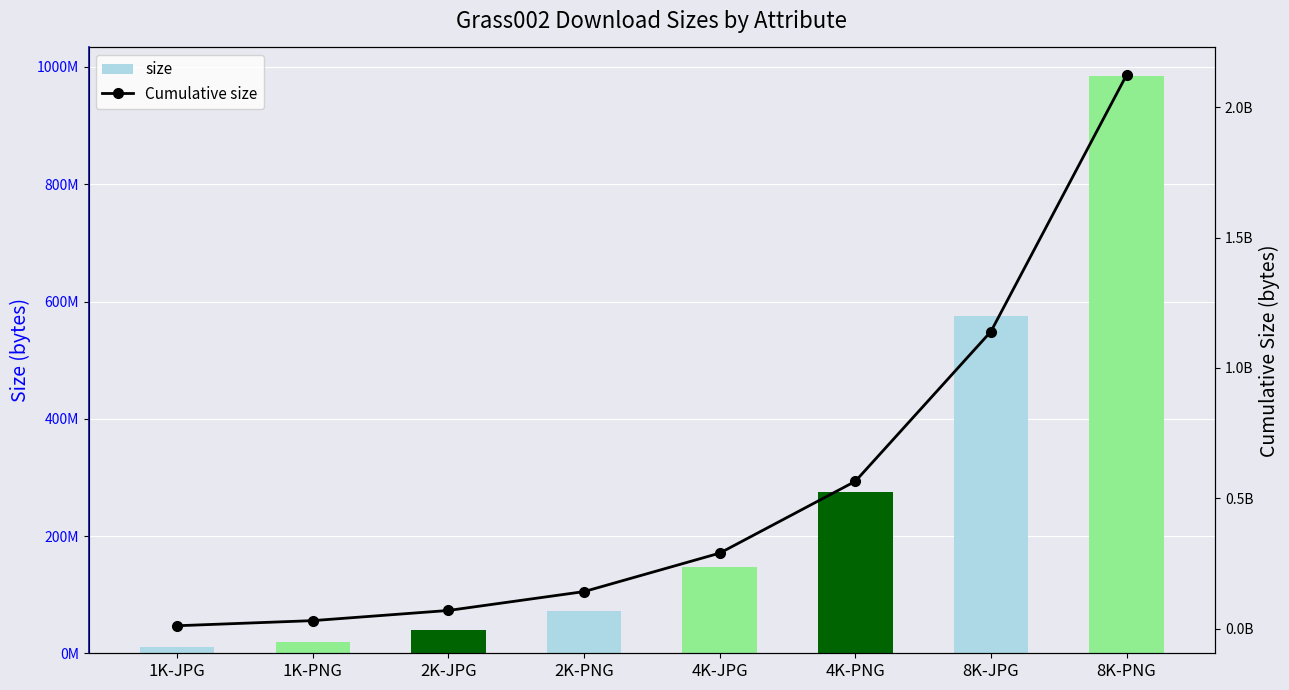

At 8K-PNG, list the series in order from smallest to largest.

size, Cumulative size